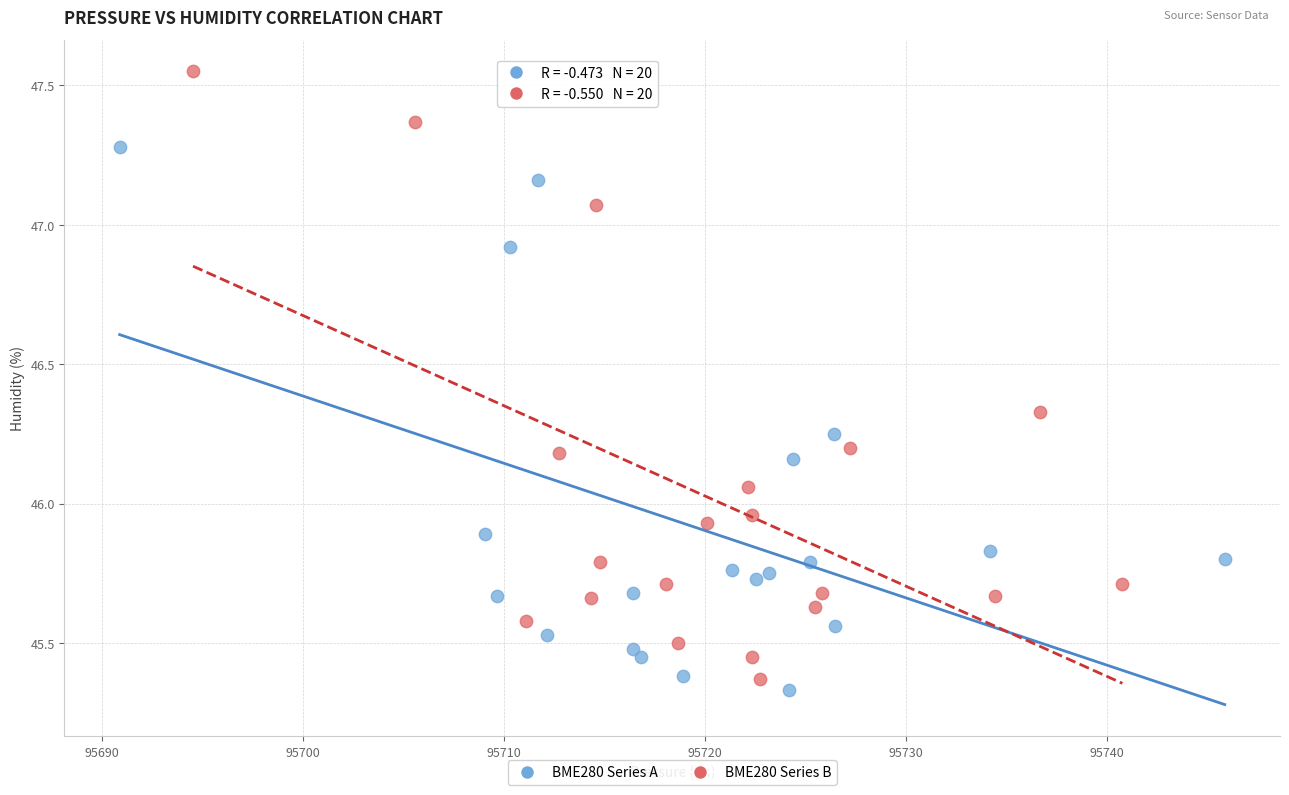

Which series has the widest spread of Y values?

BME280 Series B